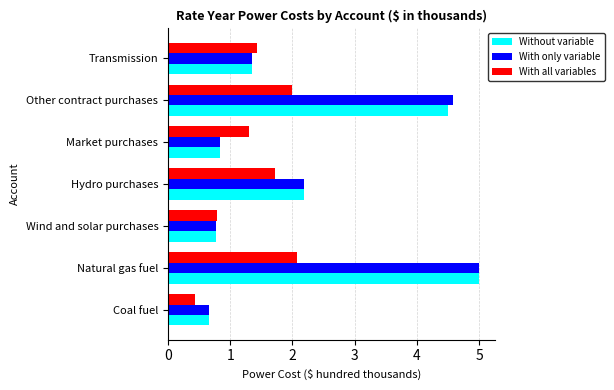

Between Wind and solar purchases and Market purchases, which series saw the biggest shift?

With all variables